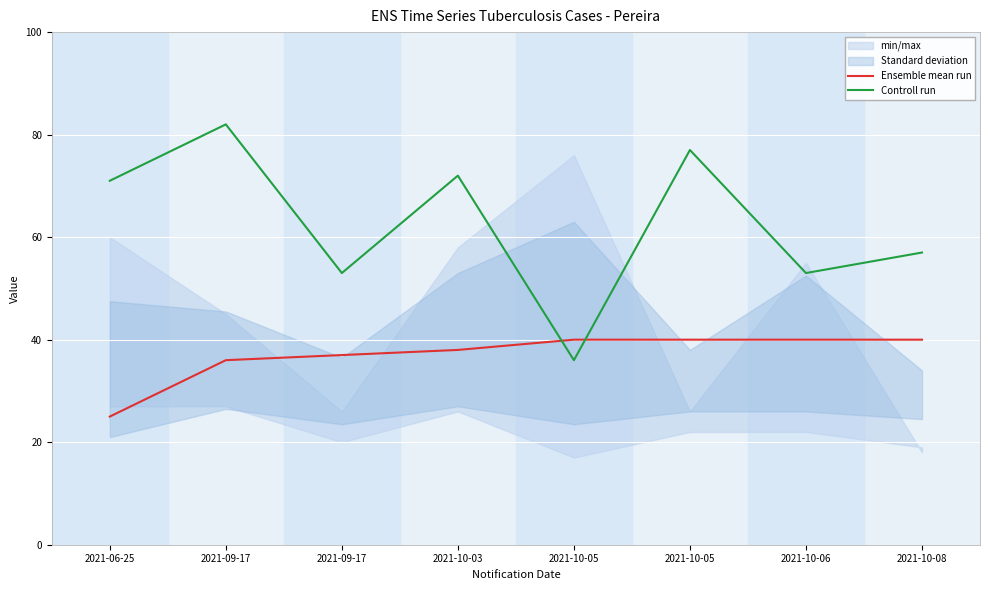

What is the difference between the highest and lowest values at 2021-09-17?

46